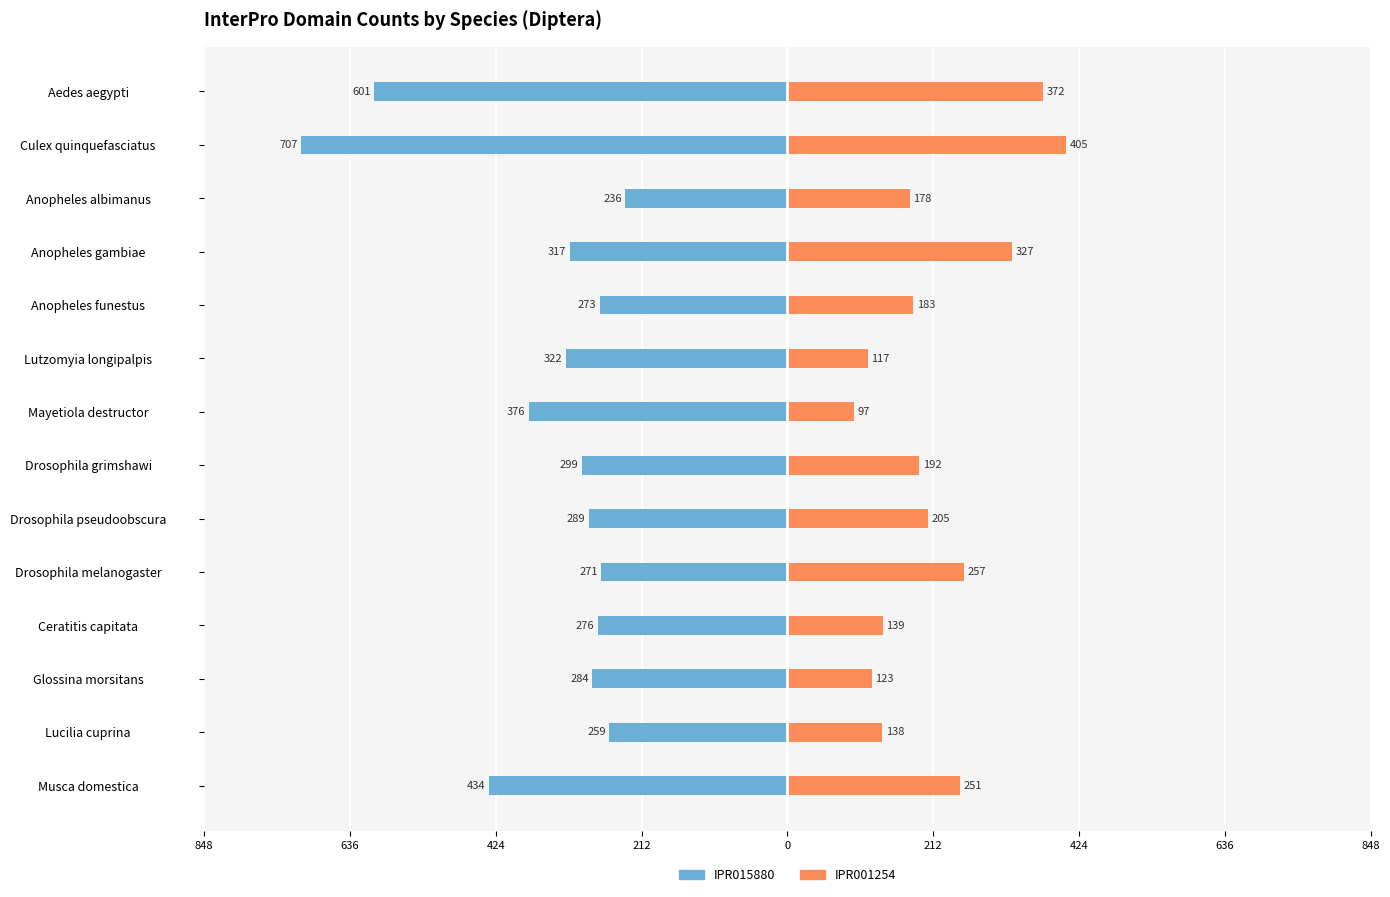

What is the value of the IPR001254 bar at the 1st from the left?

251